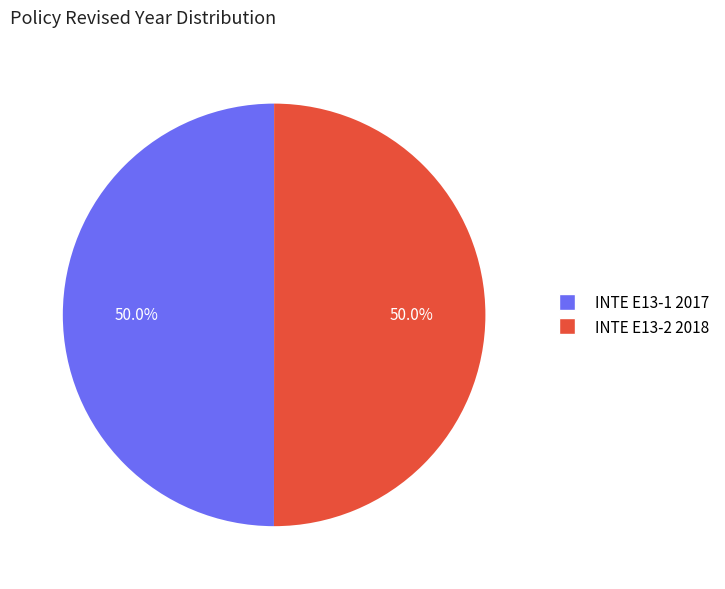

What is the ratio of the value at INTE E13-1 2017 to the value at INTE E13-2 2018?

1.0